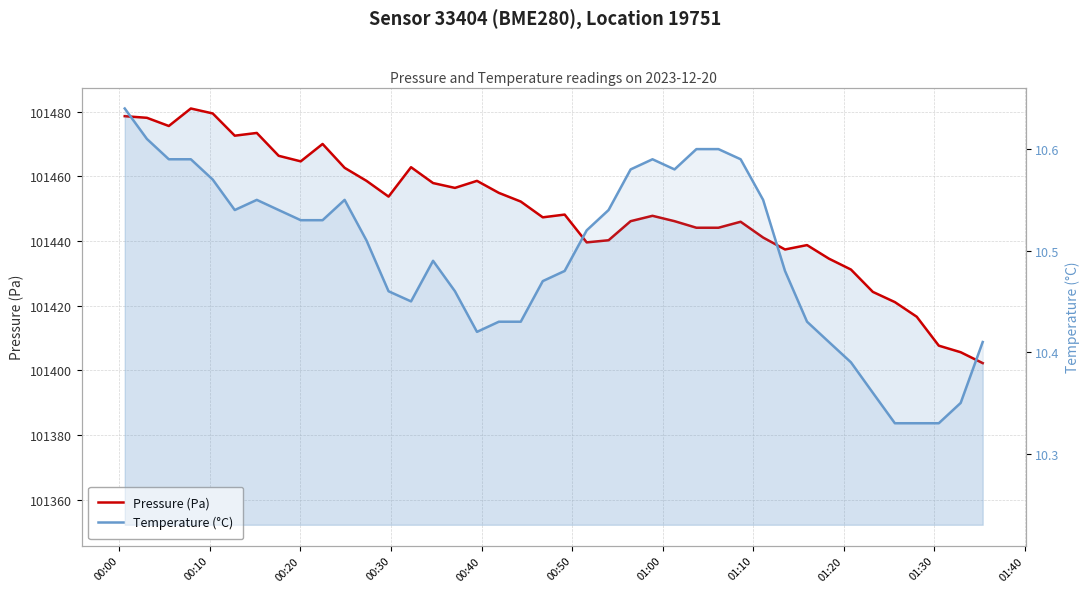

What is the average value of the Temperature (°C) series?

10.5